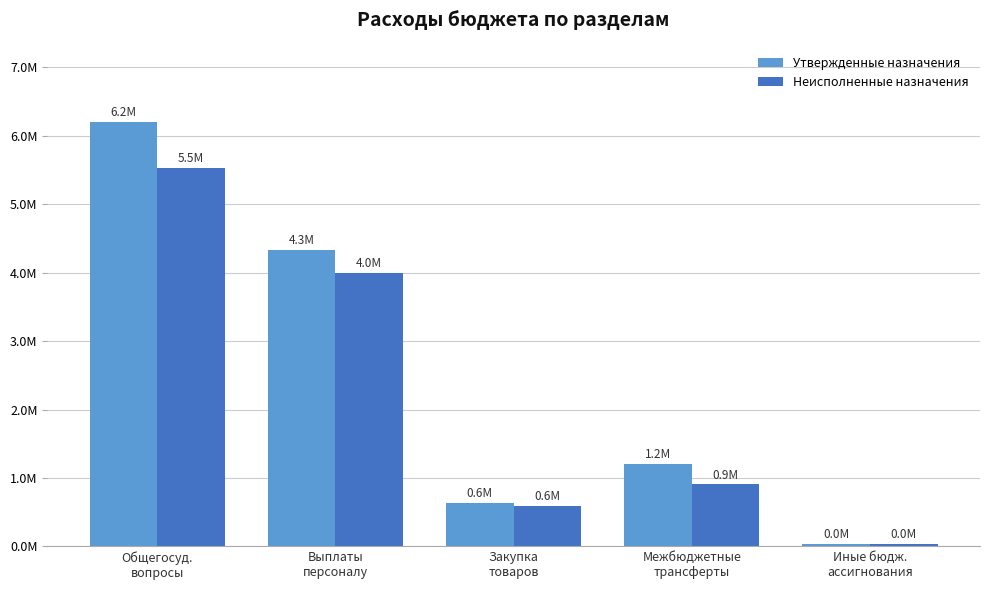

What position from the right is Общегосуд.
вопросы?

5